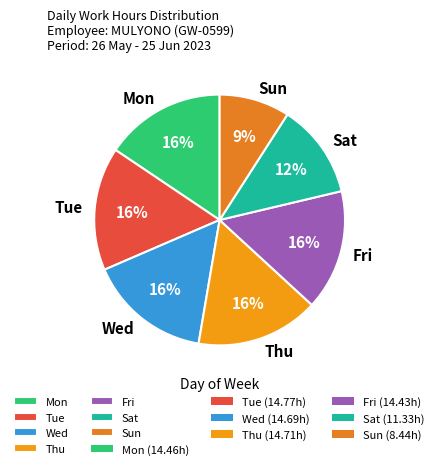

The Mon slice represents 16% of the pie. True or false?

True